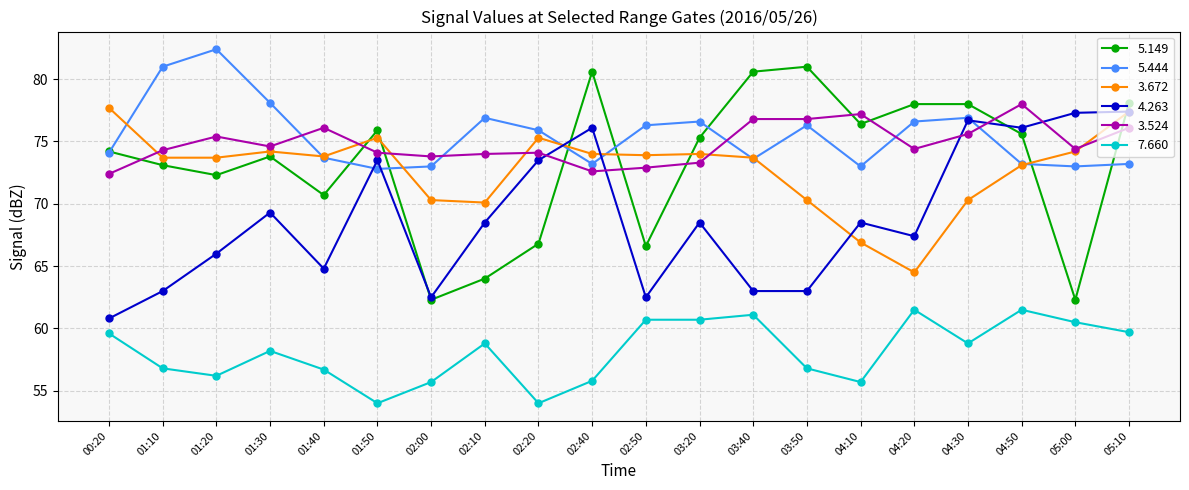

What is the difference between the maximum and minimum values in the 3.524 series?

5.6